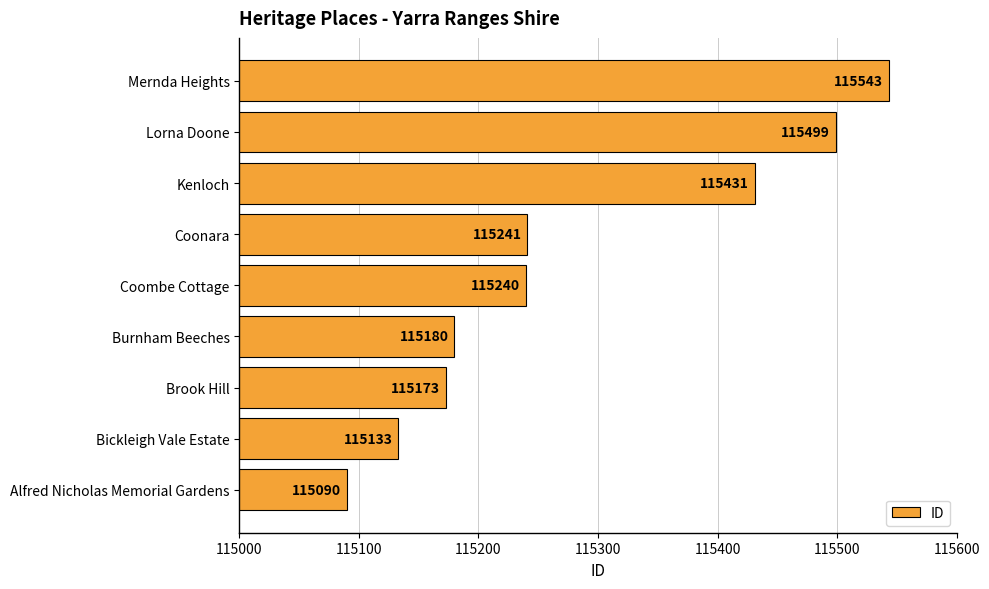

Rank the categories by value from highest to lowest.

Mernda Heights, Lorna Doone, Kenloch, Coonara, Coombe Cottage, Burnham Beeches, Brook Hill, Bickleigh Vale Estate, Alfred Nicholas Memorial Gardens